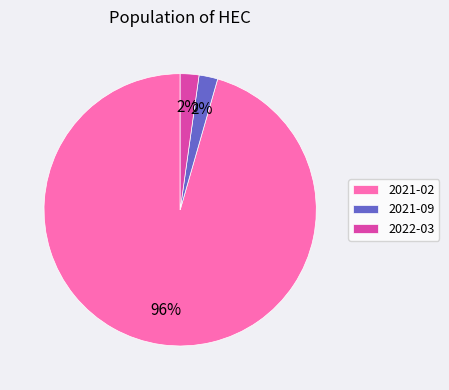

Do 2021-02 and 2021-09 together represent more than half of the pie?

Yes